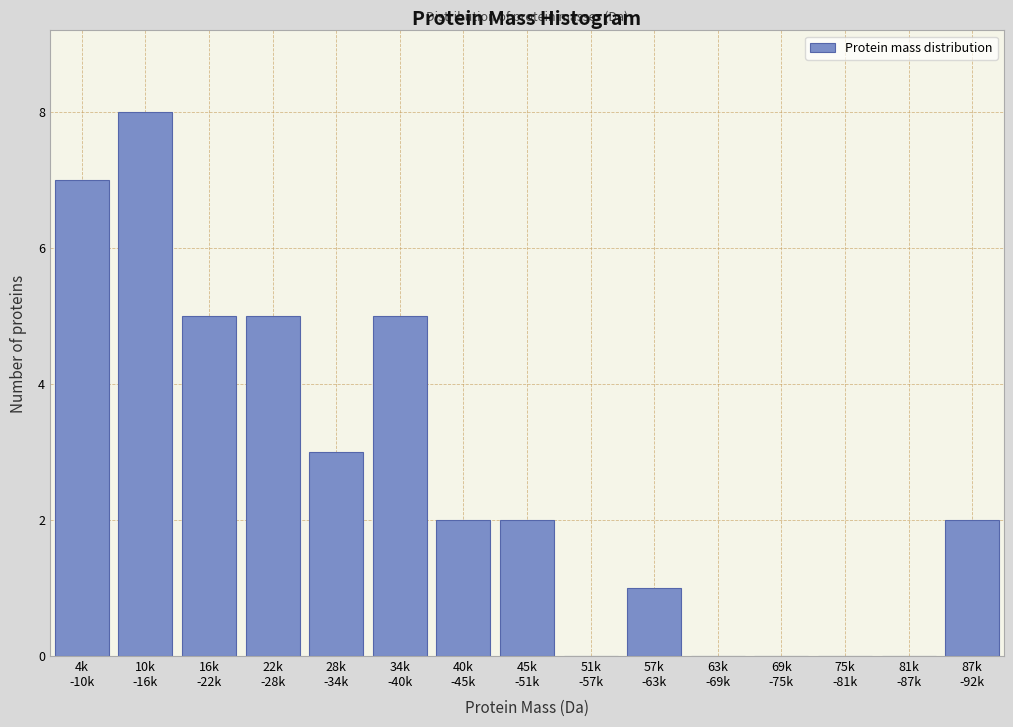

What is the maximum value shown in the chart?

8